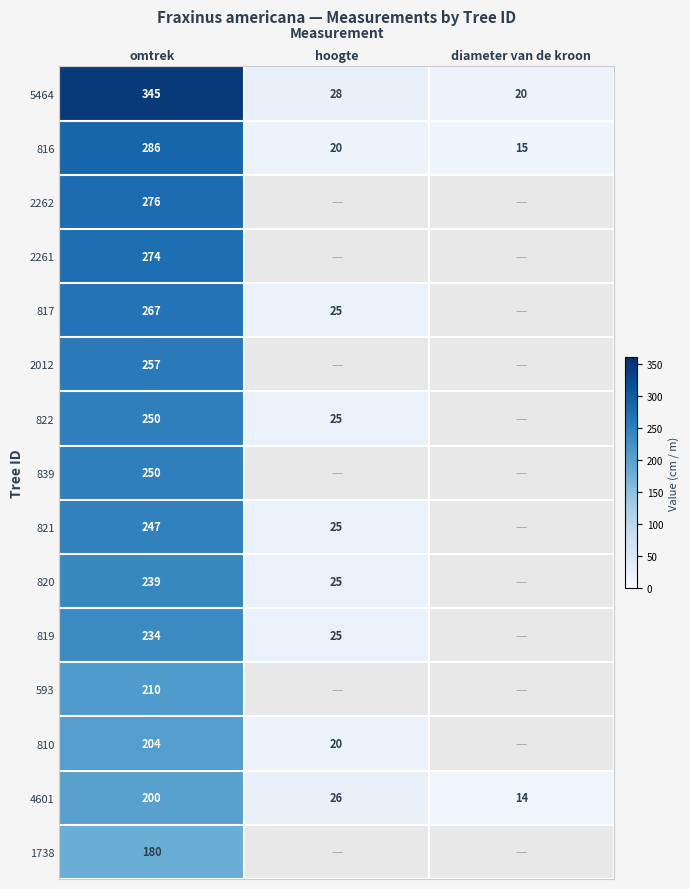

At how many categories does at least one series exceed 35?

1